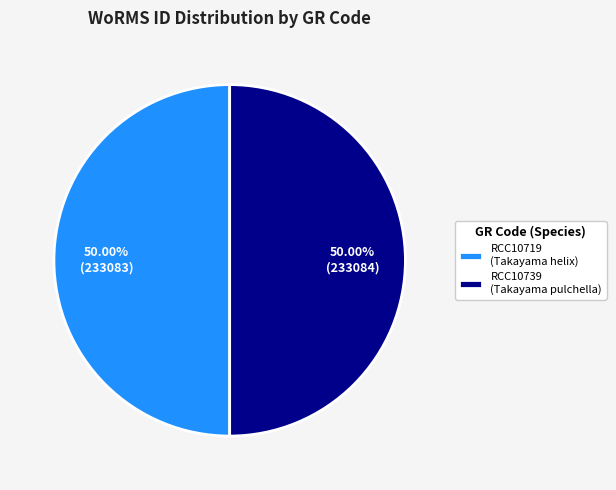

Do RCC10739 and RCC10719 together represent more than half of the pie?

Yes